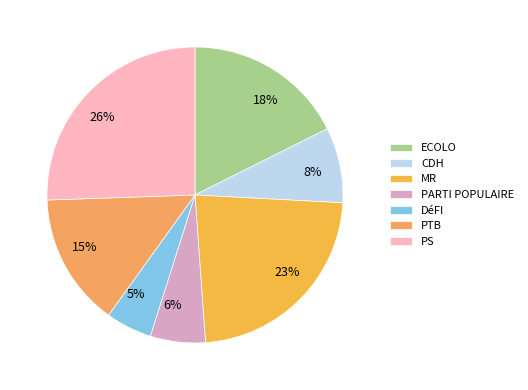

Rank the categories by value from highest to lowest.

PS, MR, ECOLO, PTB, CDH, PARTI POPULAIRE, DéFI